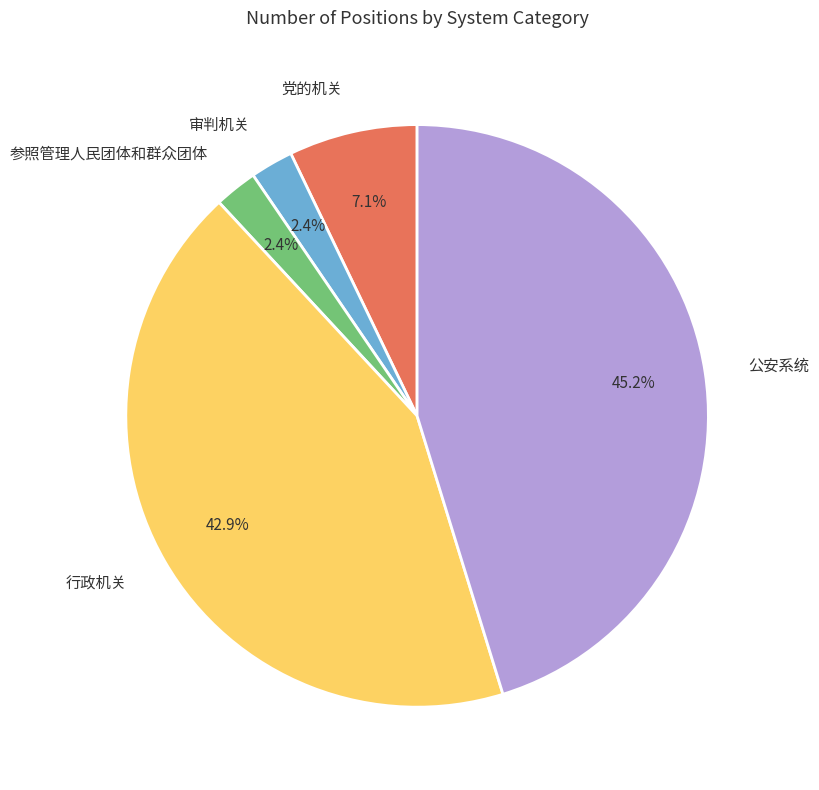

Approximately how many times larger is the value at 参照管理人民团体和群众团体 compared to 公安系统?

0.1